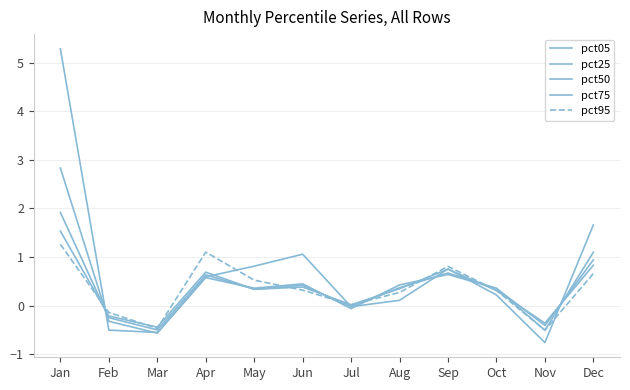

Where does the pct25 series first go above 0?

Jan